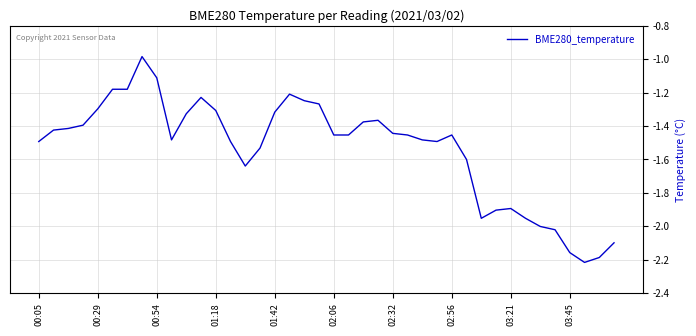

How many points are lower than both their immediate neighbors (excluding endpoints)?

5